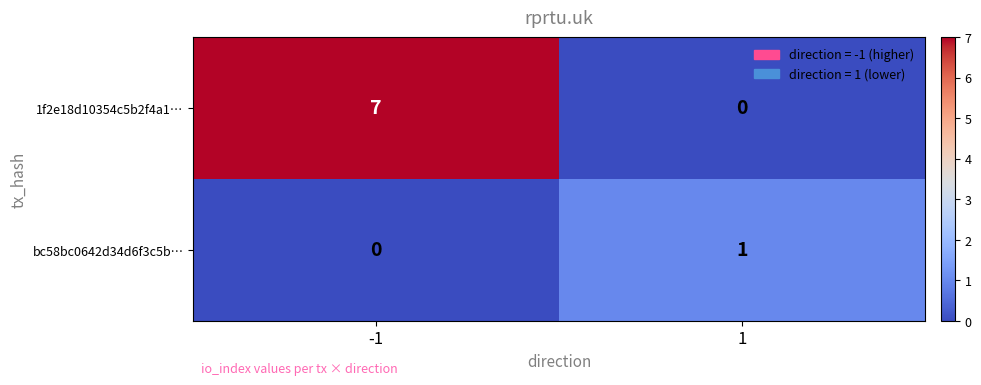

Reading left to right, list all the values displayed in this chart.

1f2e18d10354c5b2f4a1…: -1=7	1=0
bc58bc0642d34d6f3c5b…: -1=0	1=1